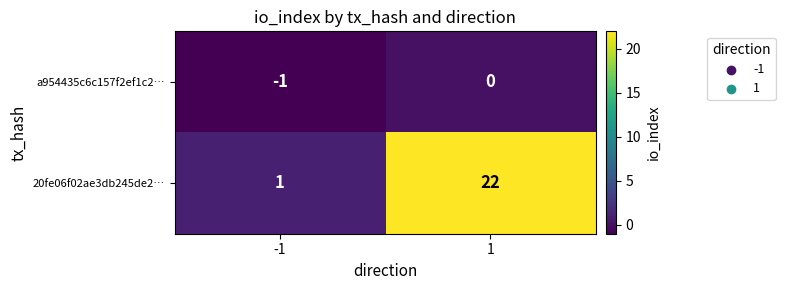

The value of a954435c6c157f2ef1c2… at -1 is -1. True or false?

True